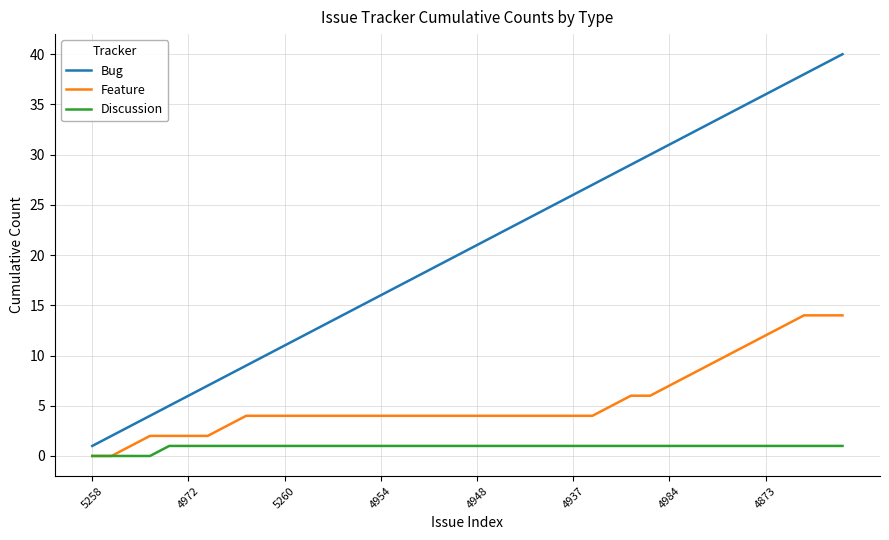

True or false: Bug and Feature cross at least once.

False